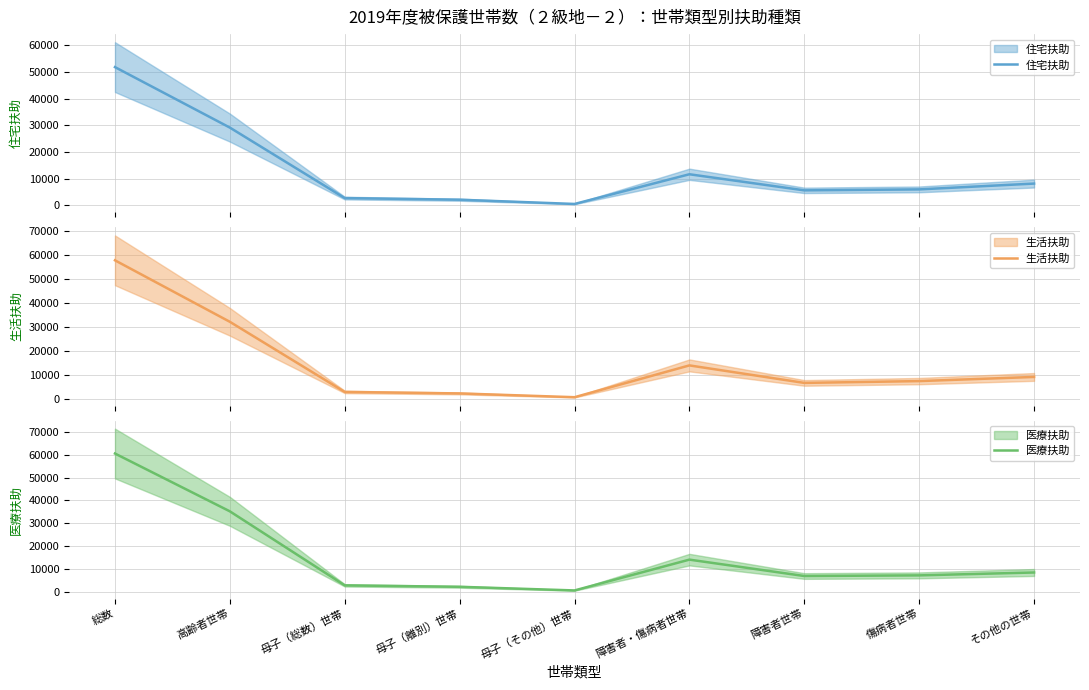

At how many categories does at least one series exceed 60305?

1